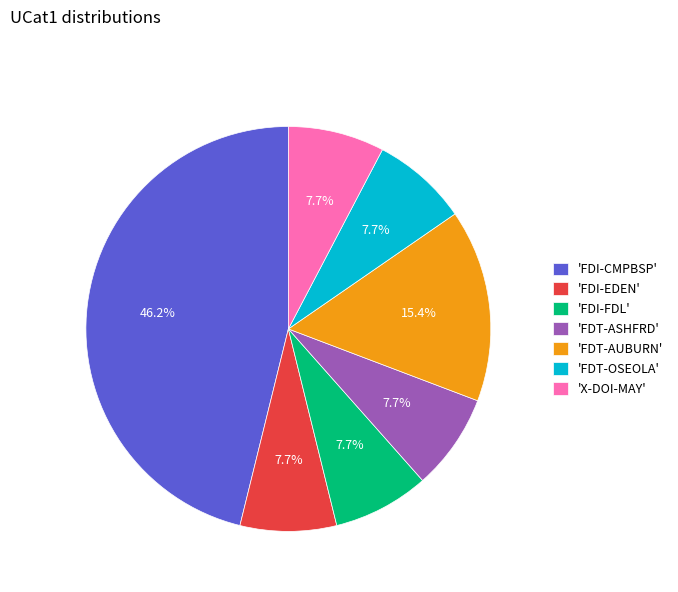

Is 'FDT-OSEOLA' the majority of the pie?

No